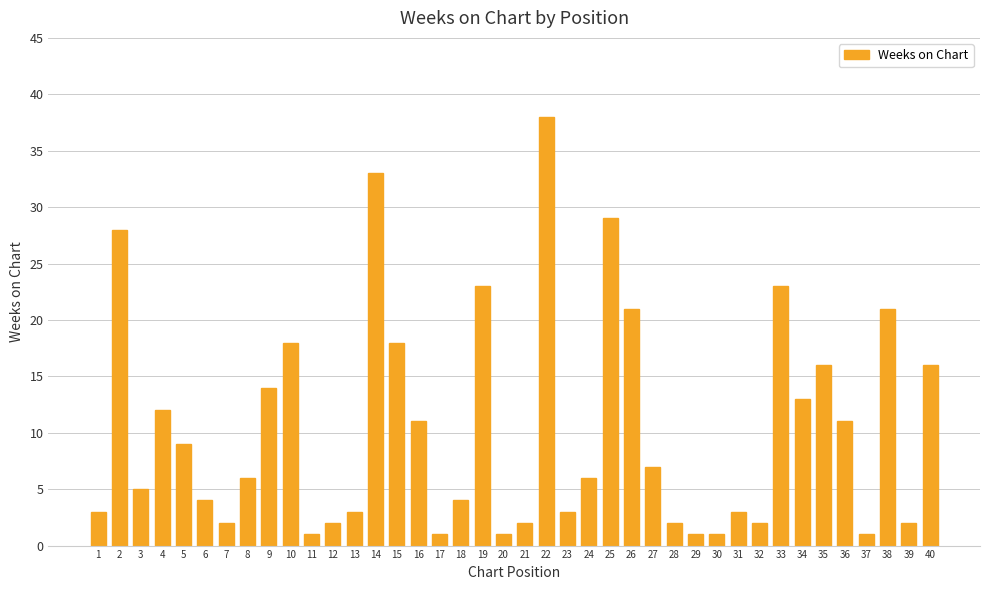

What is the greatest value displayed?

38